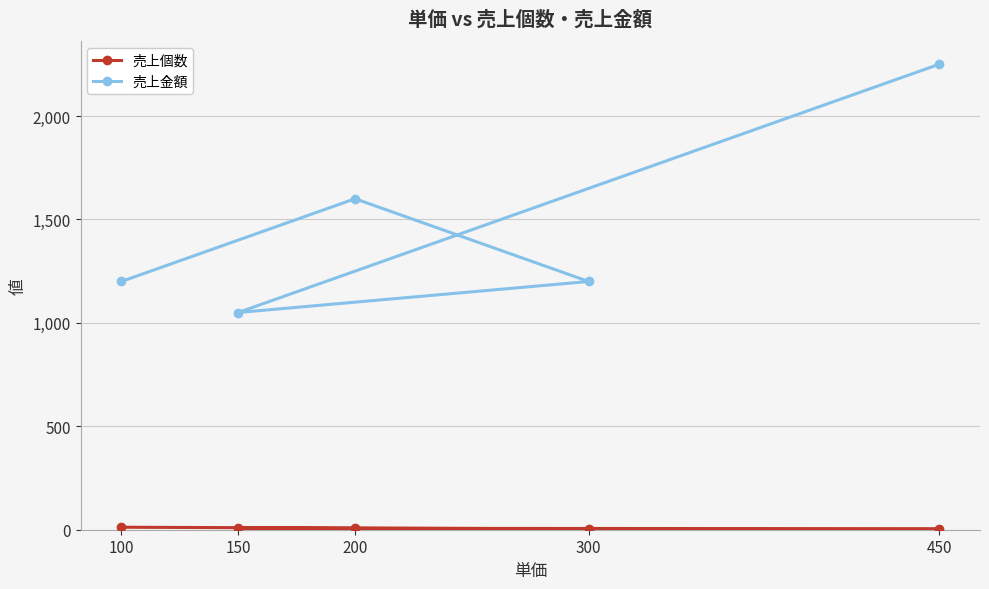

True or false: 売上個数 and 売上金額 intersect in this chart.

False